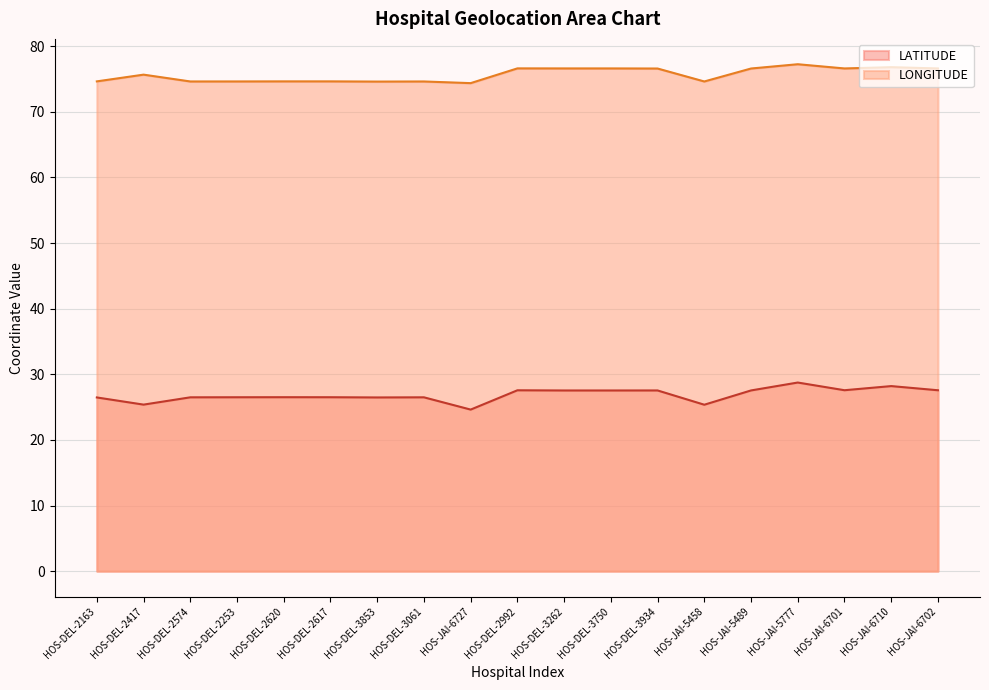

What is the value of the LATITUDE point at the 17th from the left?

27.6